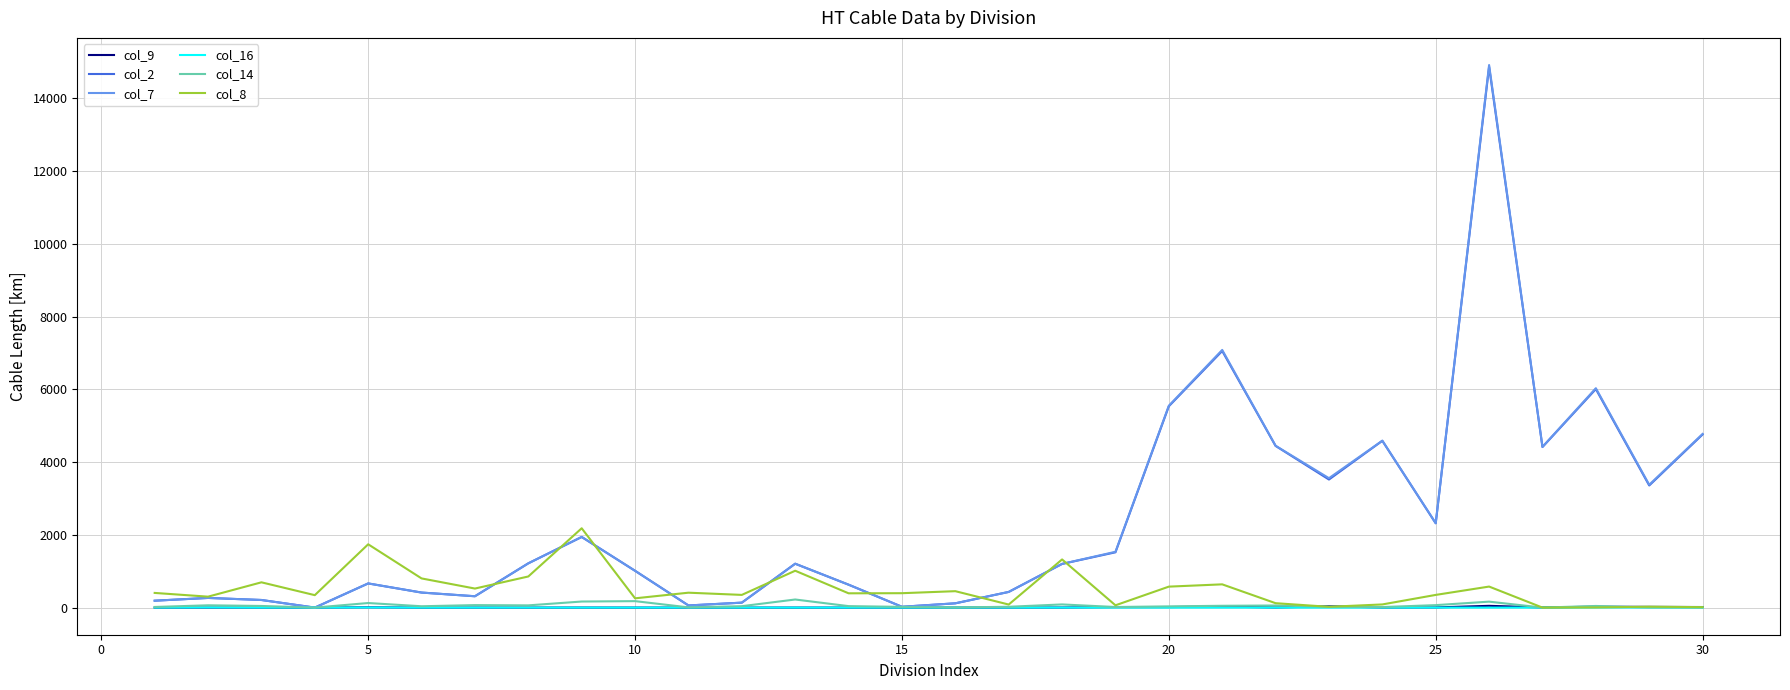

What is the maximum value for col_2?

14863.8